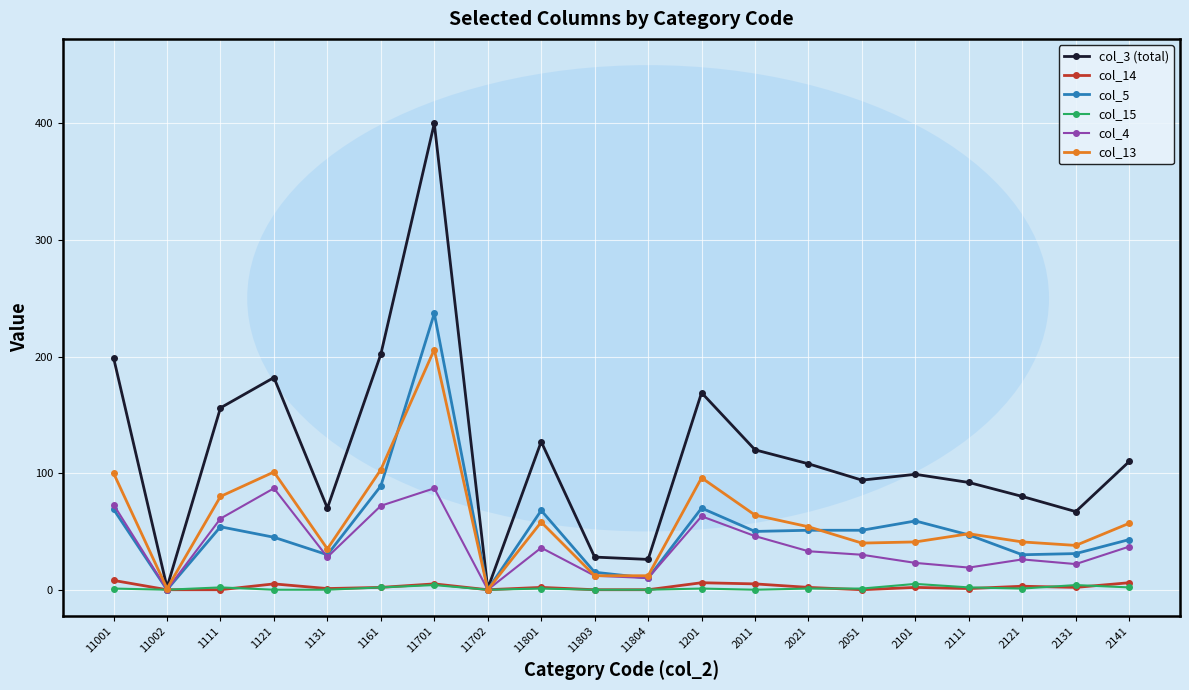

At which label does col_4 first exceed 33?

11001